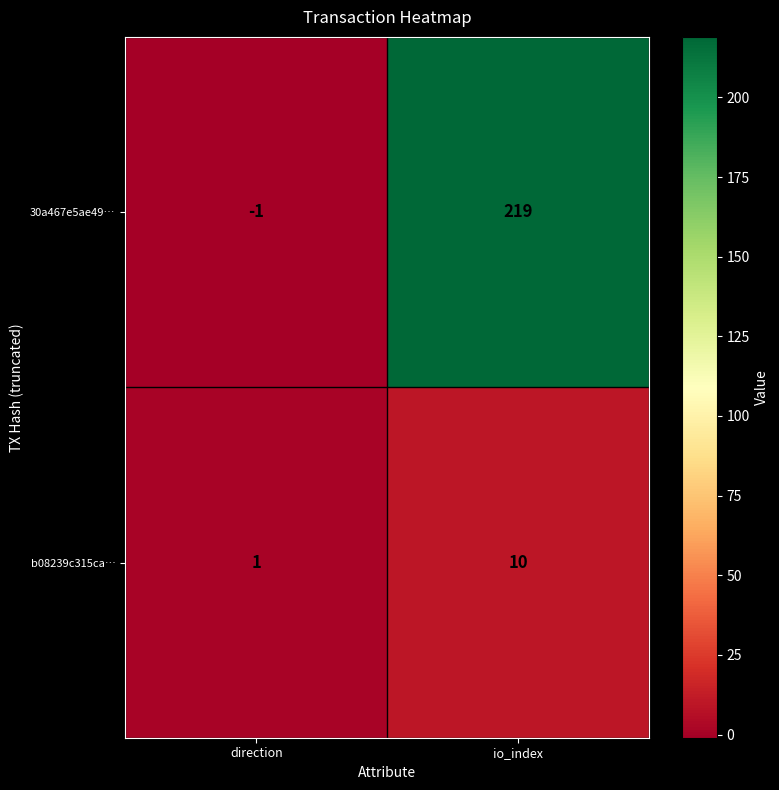

What is the difference between the maximum and minimum values in the 30a467e5ae49… series?

220